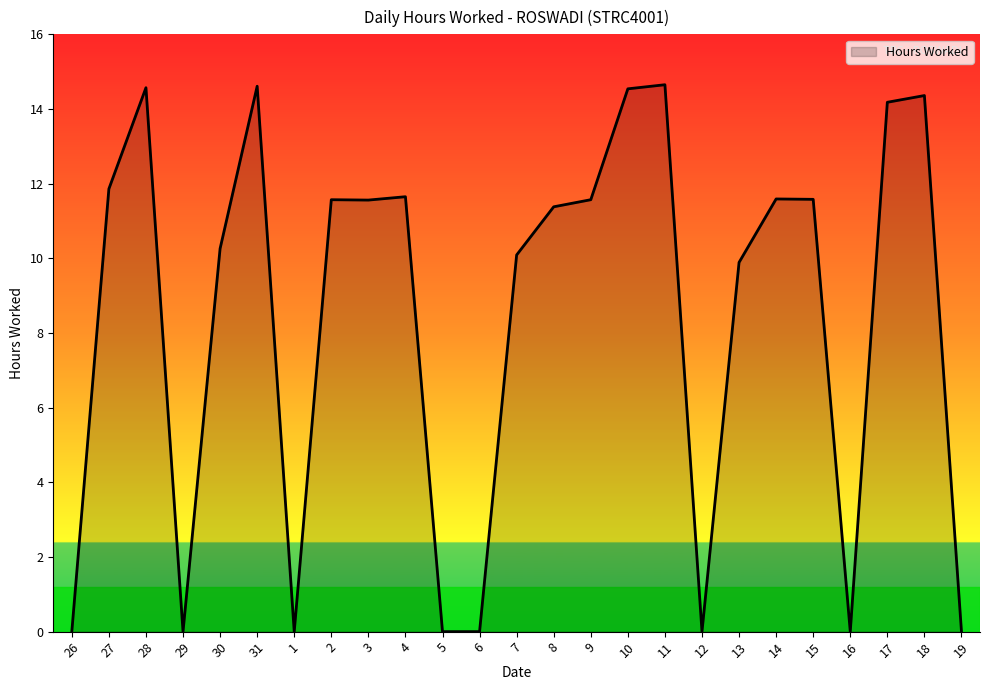

Where does the data first go above 11?

27